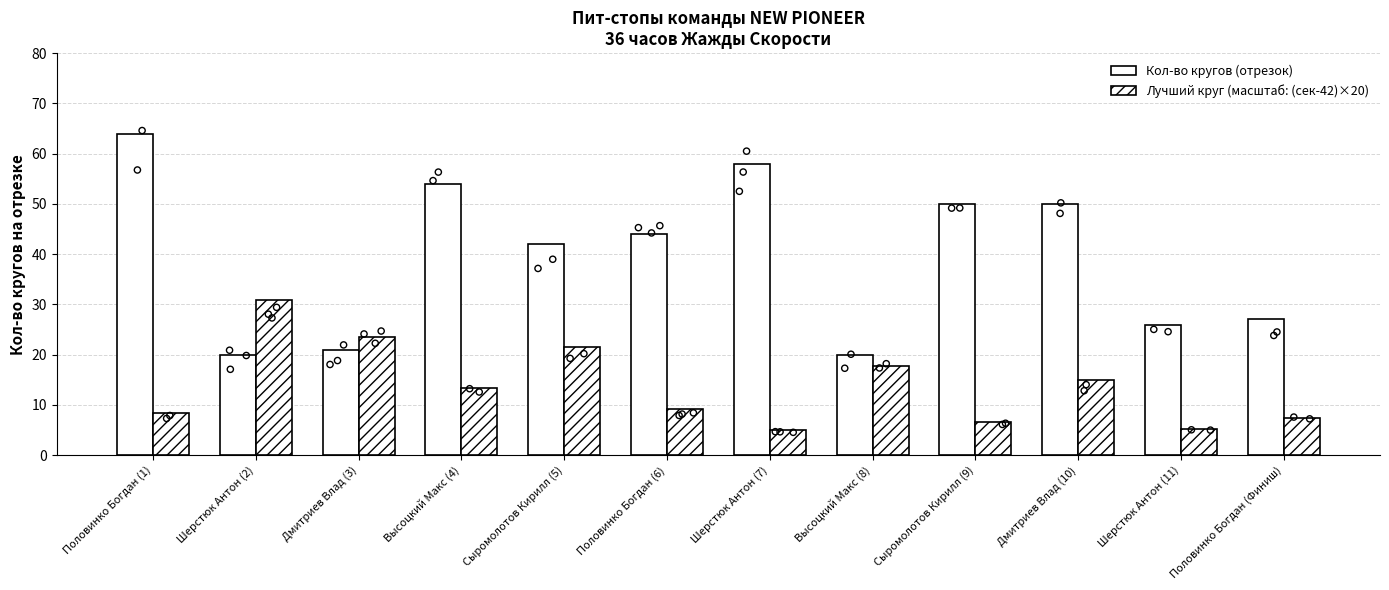

Which series reaches the minimum Y coordinate?

Лучший круг (масштаб: (сек-42)×20)